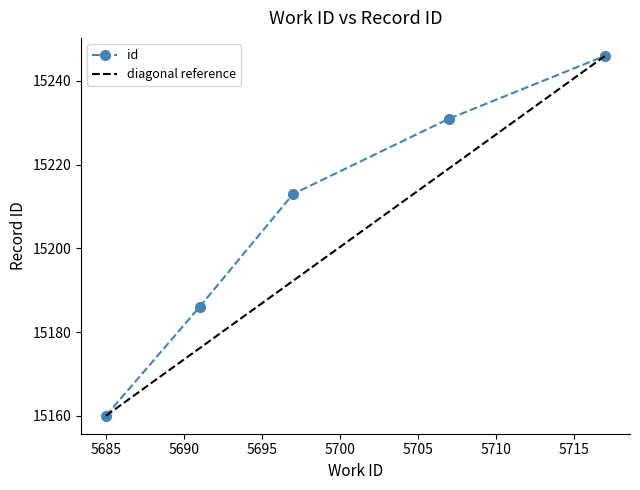

Reading left to right, extract all data points from this chart.

5685=15160	5691=15186	5697=15213	5707=15231	5717=15246